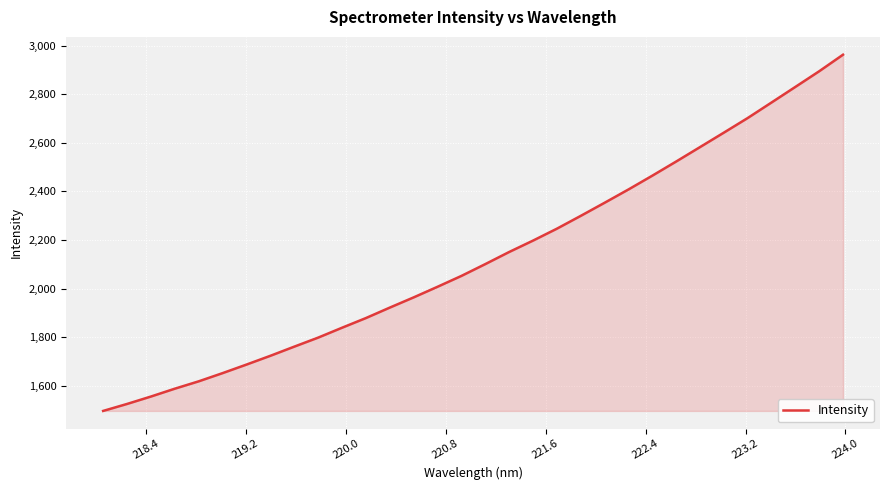

How many lines are shown in the chart?

1